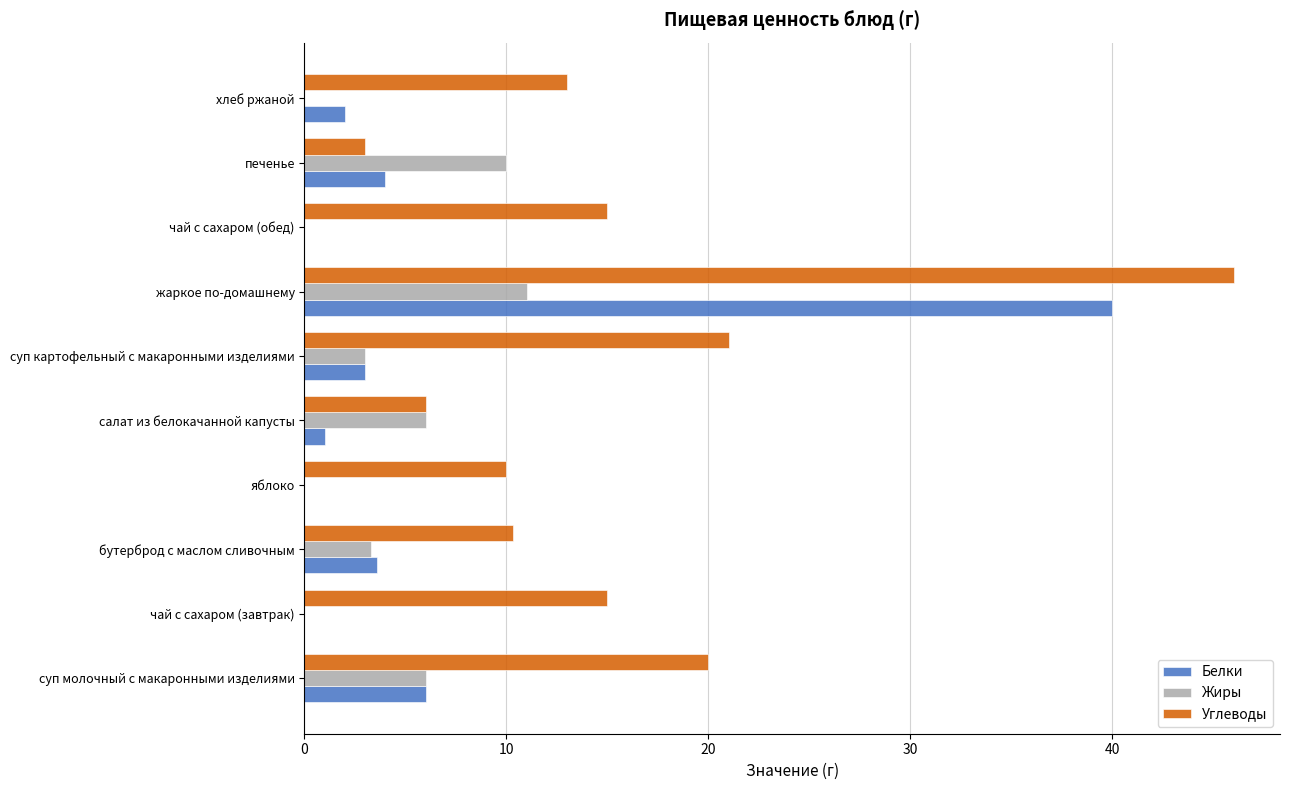

Which series has the largest total across all categories?

Углеводы